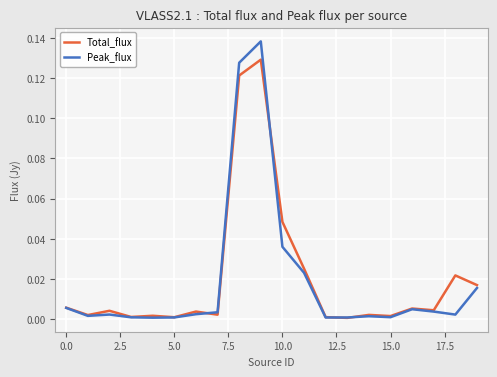

Which series has the largest total across all categories?

Total_flux